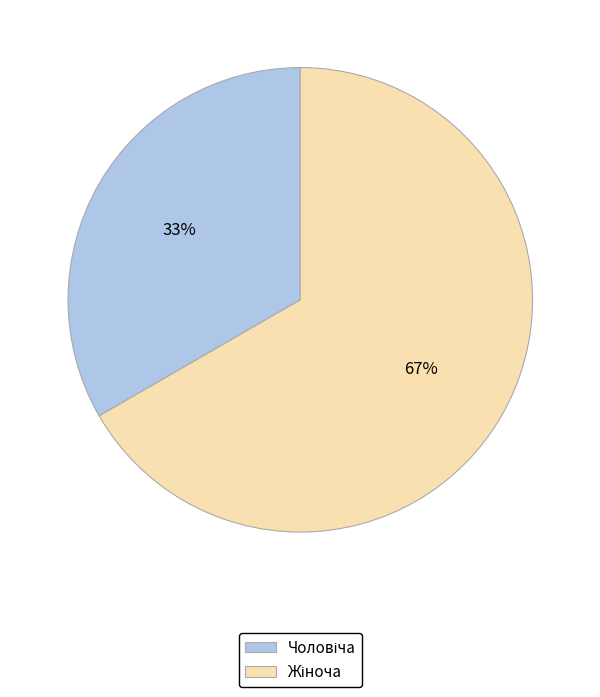

To the nearest percent, what is the average slice percentage?

50%